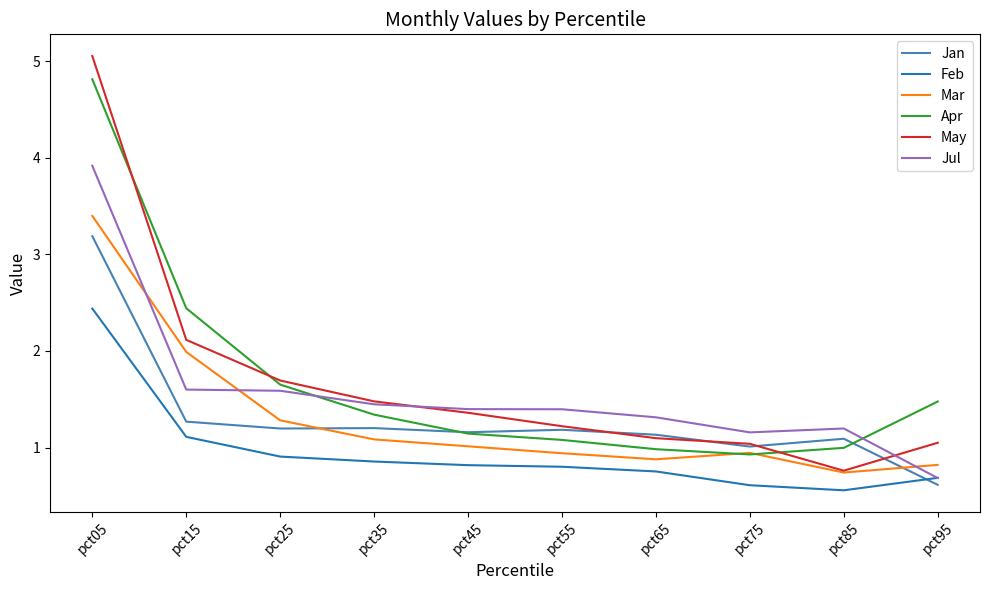

Reading left to right, what are all the values shown in this chart?

Jan: 3.2	1.3	1.2	1.2	1.2	1.2	1.1	1.0	1.1	0.6
Feb: 2.4	1.1	0.9	0.9	0.8	0.8	0.8	0.6	0.6	0.7
Mar: 3.4	2.0	1.3	1.1	1.0	0.9	0.9	0.9	0.7	0.8
Apr: 4.8	2.4	1.7	1.3	1.1	1.1	1.0	0.9	1.0	1.5
May: 5.1	2.1	1.7	1.5	1.4	1.2	1.1	1.0	0.8	1.0
Jul: 3.9	1.6	1.6	1.4	1.4	1.4	1.3	1.2	1.2	0.7